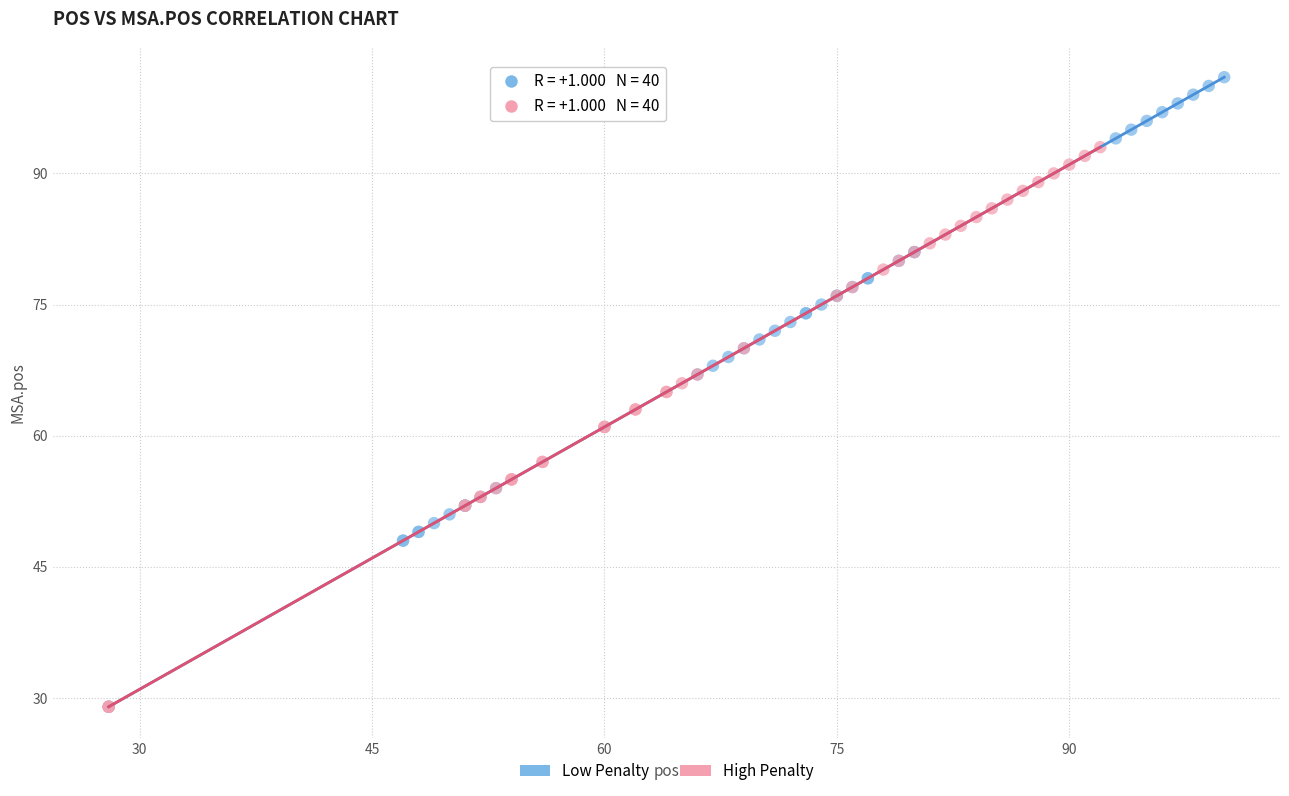

Which series reaches the maximum Y coordinate?

Low Penalty